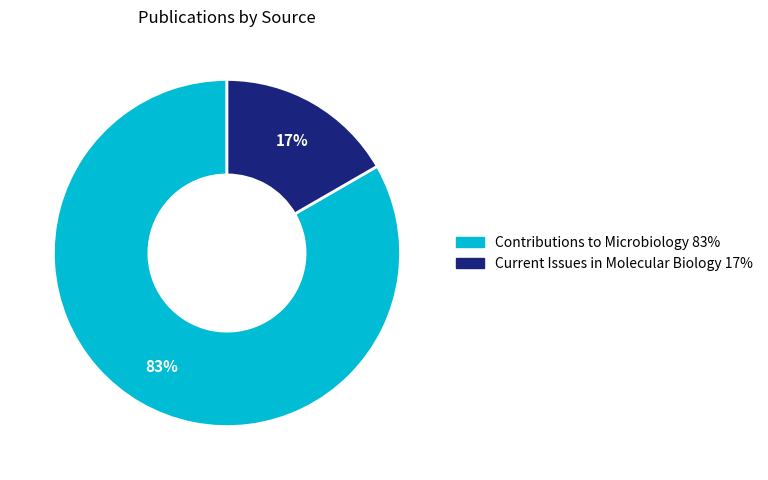

How many slices are in this pie chart?

2